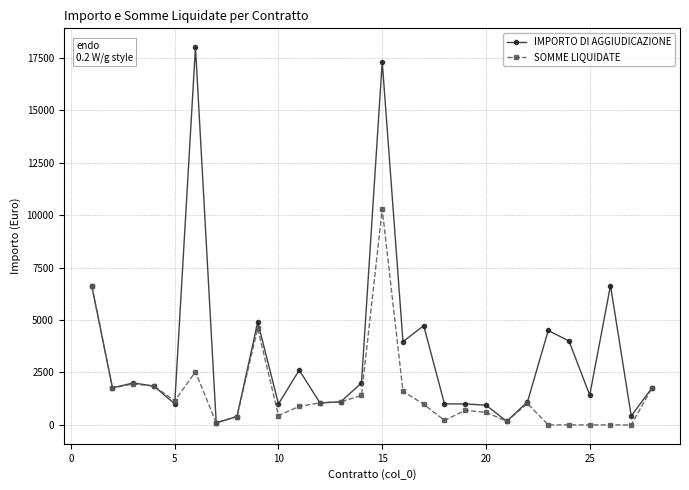

Does the chart display data point markers on the line(s)?

Yes